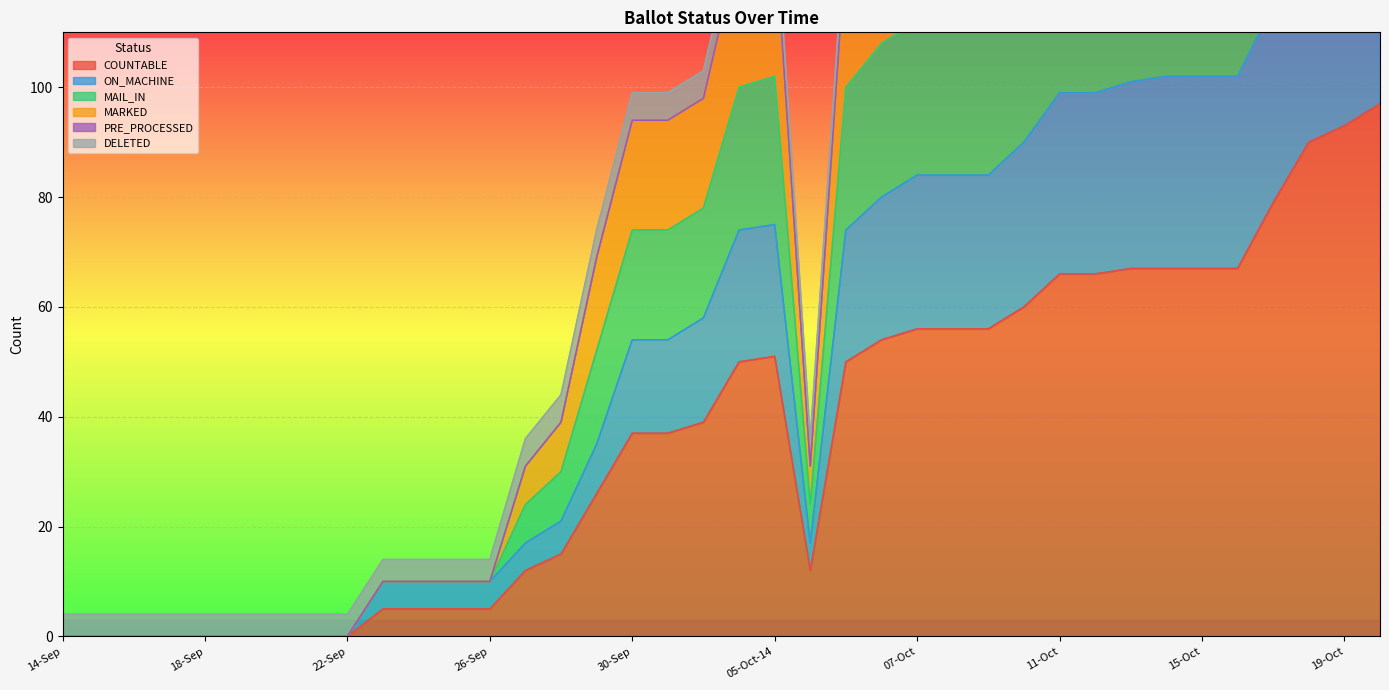

Where is COUNTABLE nearest to the value 48?

04-Oct